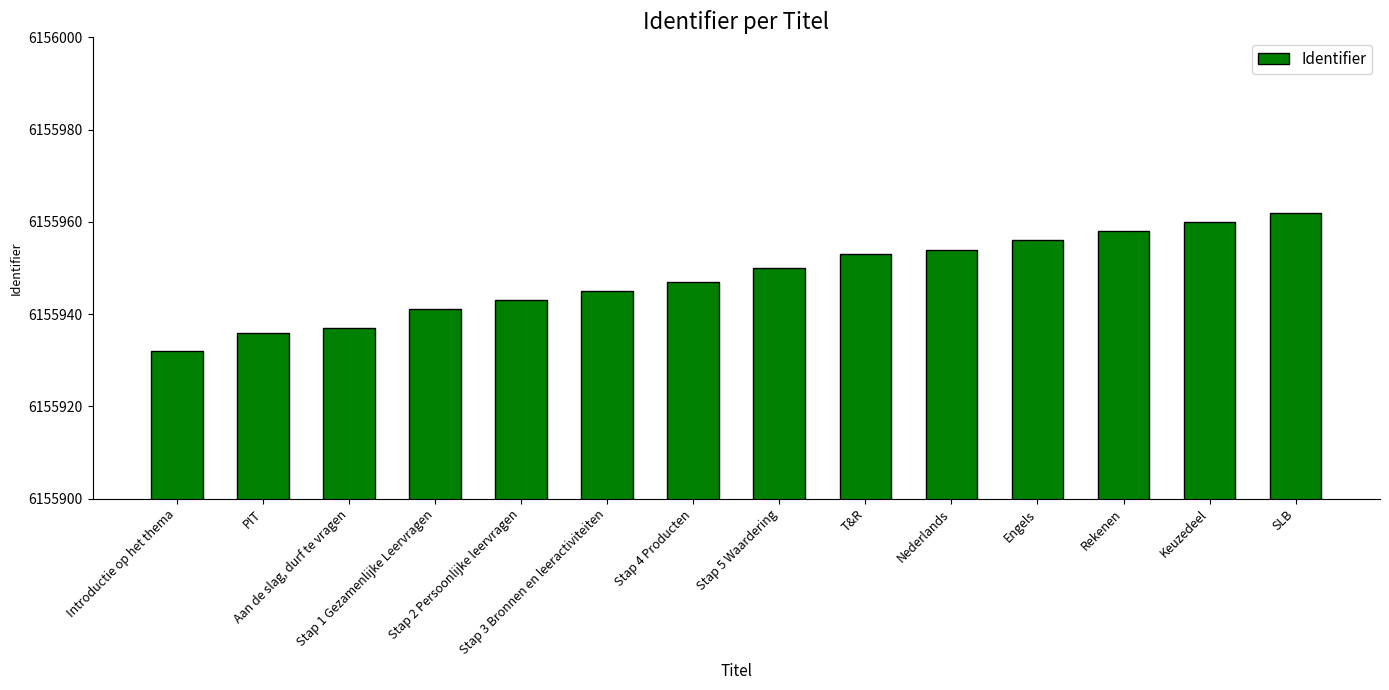

What is the change in value from PIT to Keuzedeel?

+24